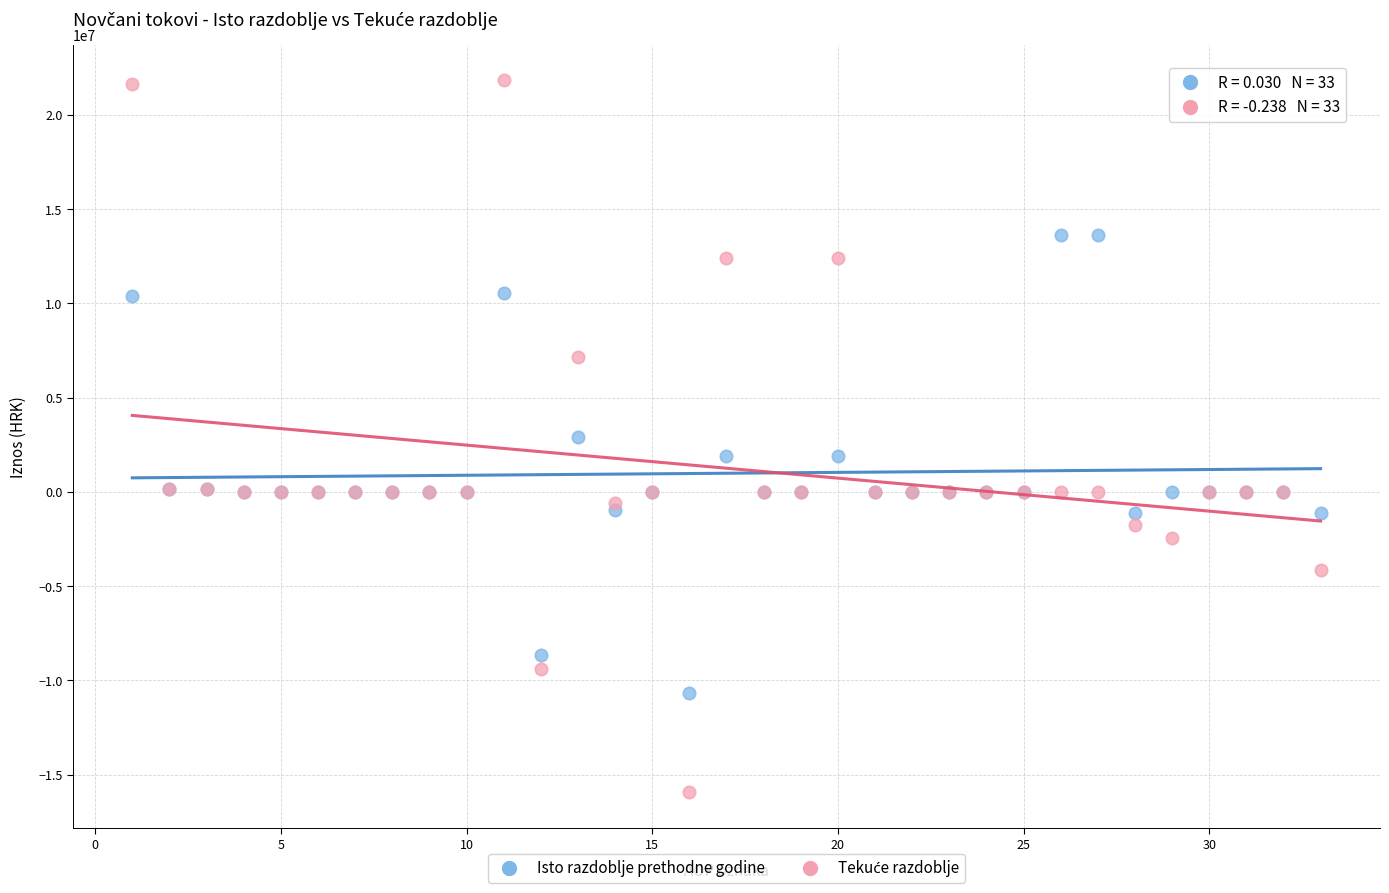

What is the X range (max minus min) for the scatter plot?

32